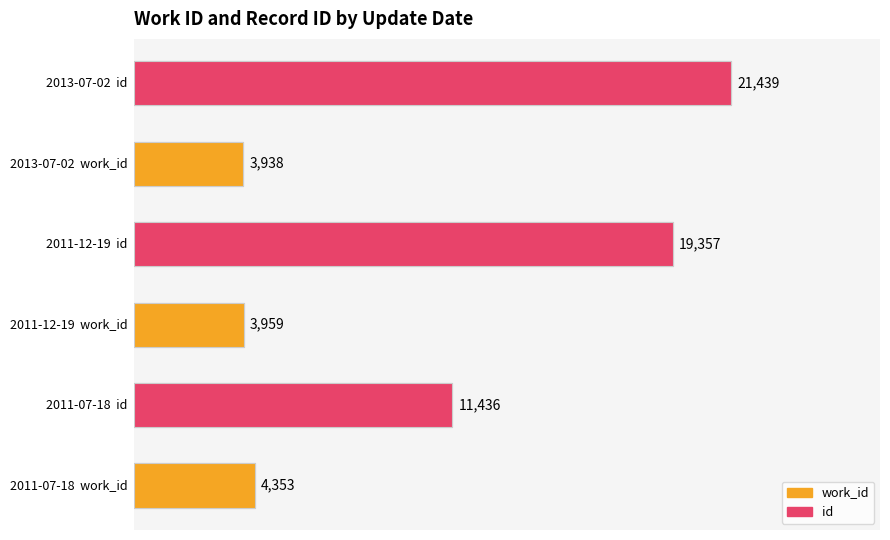

Which series has the largest range (max minus min)?

id